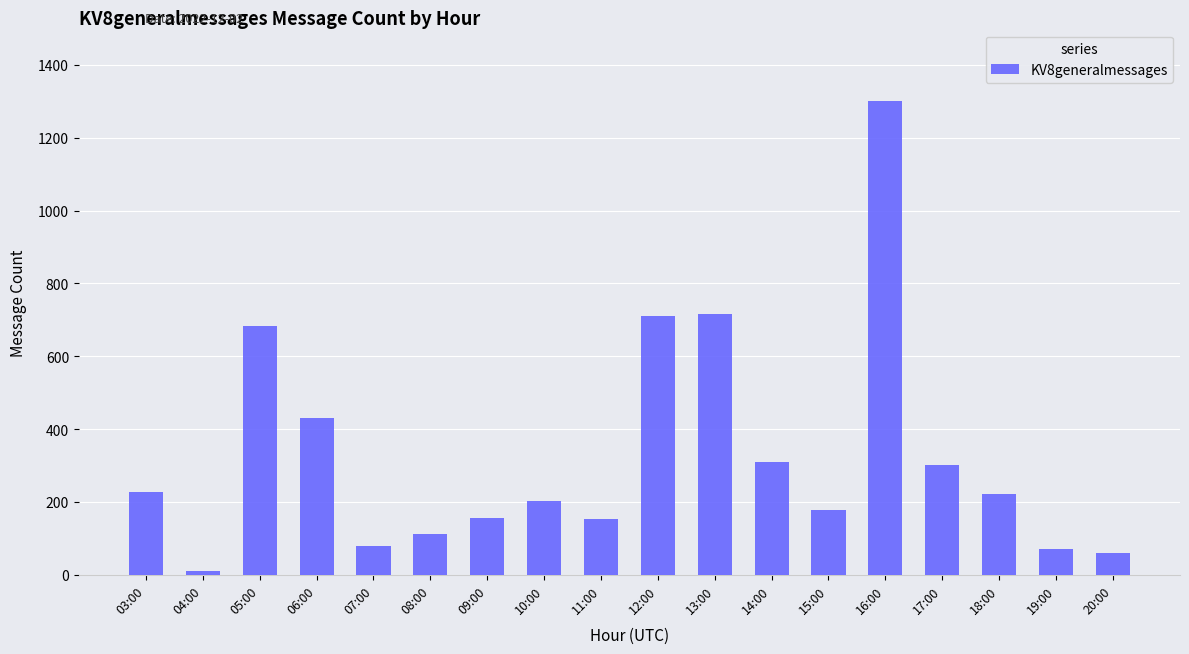

What is the label of the 13th bar from the left?

15:00